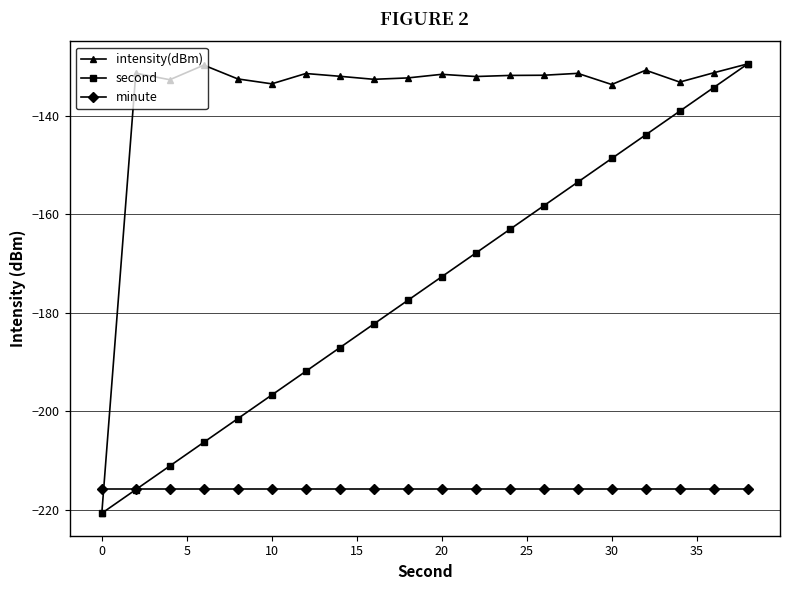

What is the value of the second point at the 7th from the left?

-191.9